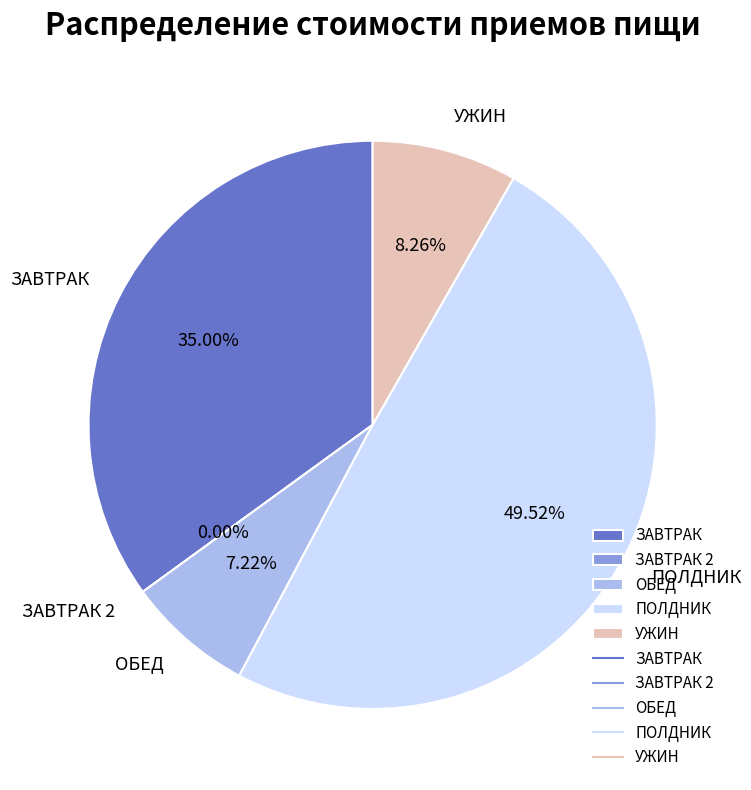

The ПОЛДНИК slice represents 40% of the pie. True or false?

False